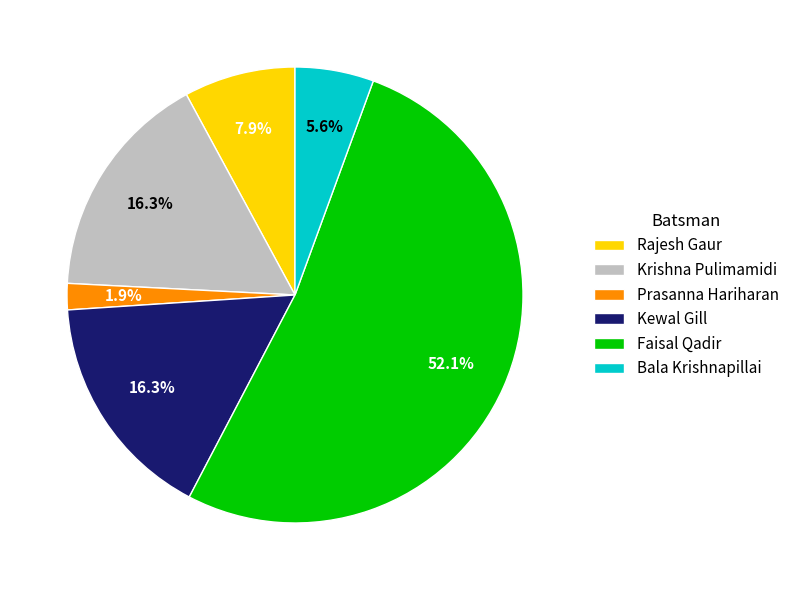

What is the ratio of the value at Faisal Qadir to the value at Bala Krishnapillai?

9.3